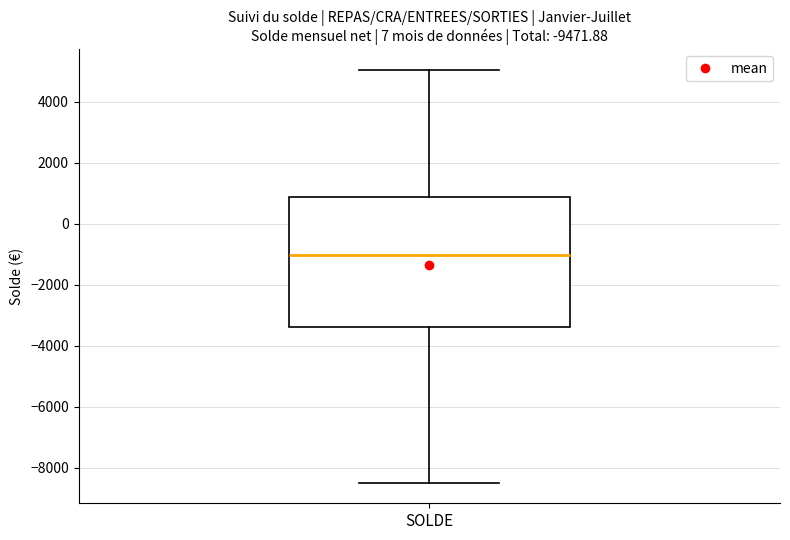

Transcribe this box plot: give where the median line is, the range the box spans, and where the two whiskers end, as read against the y-axis. The values are not printed on the chart, so give them approximately, as read against the axis.

median -1000, box -3400 to 800, whiskers -8400 to 5000